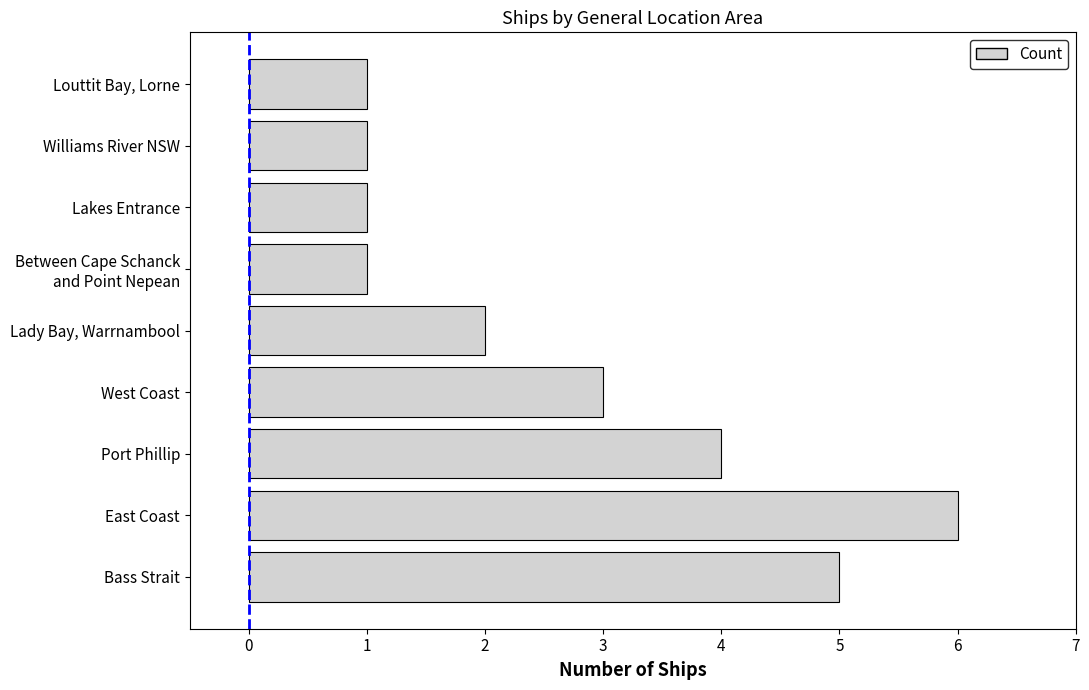

Does the chart contain any negative values?

No